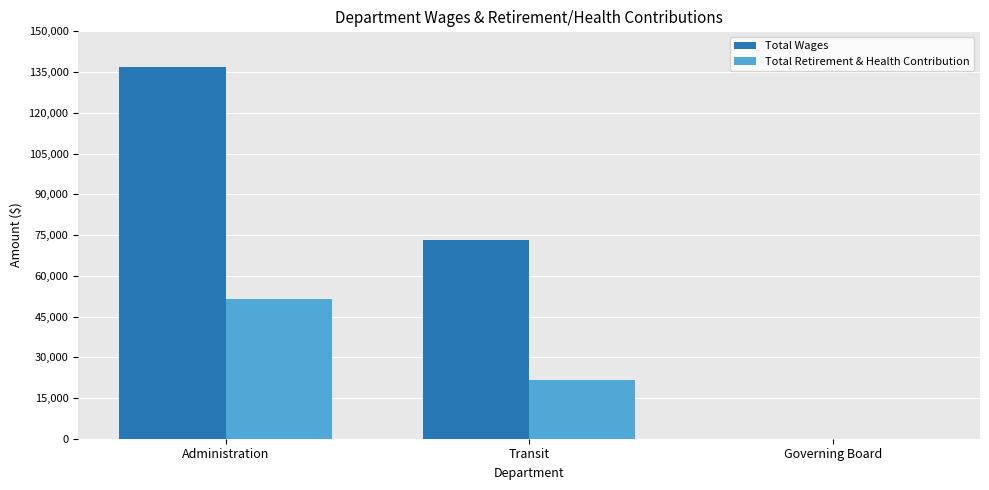

Which series changed the most between Administration and Governing Board?

Total Wages